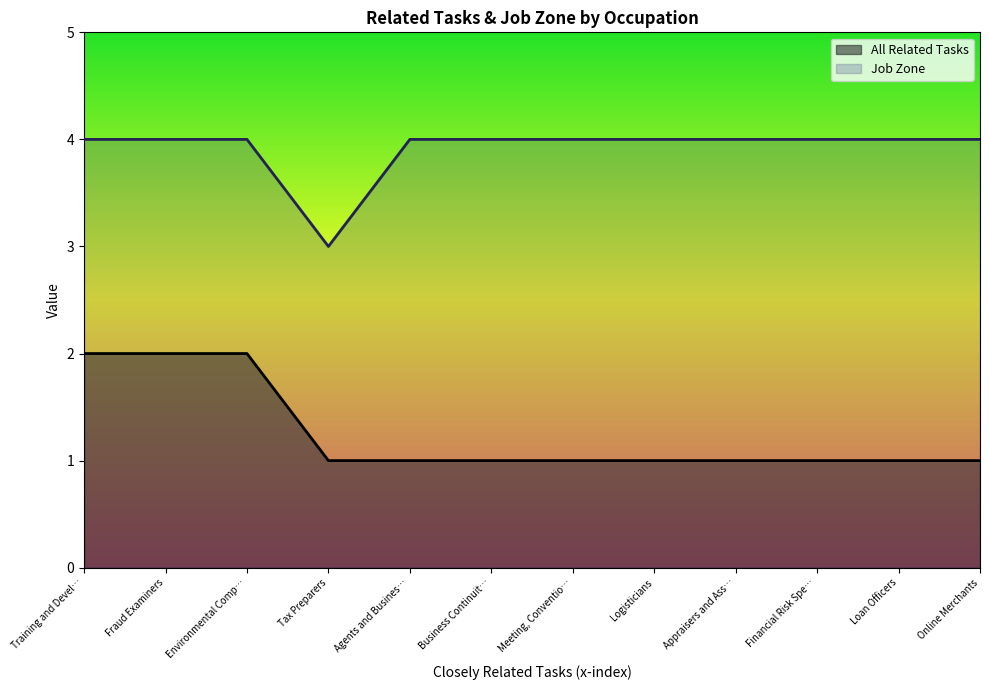

What is the greatest value displayed?

4